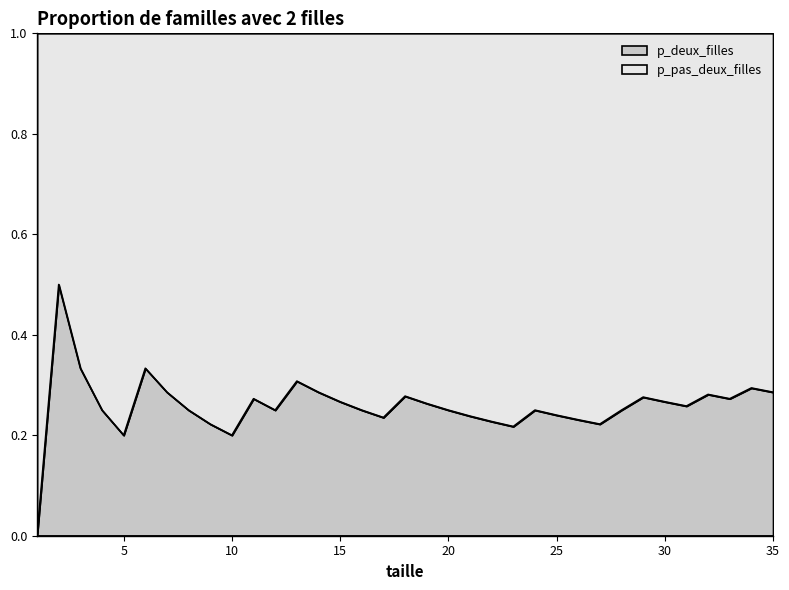

What is the difference between the maximum and minimum values?

0.5